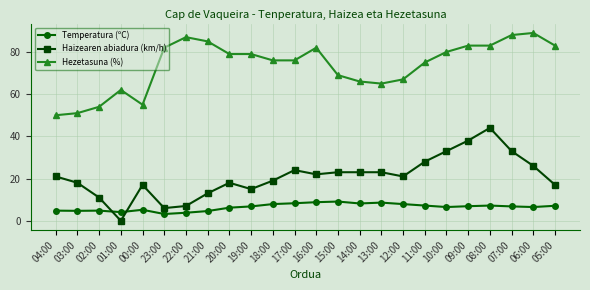

Where is the first local maximum for Hezetasuna (%)?

01:00